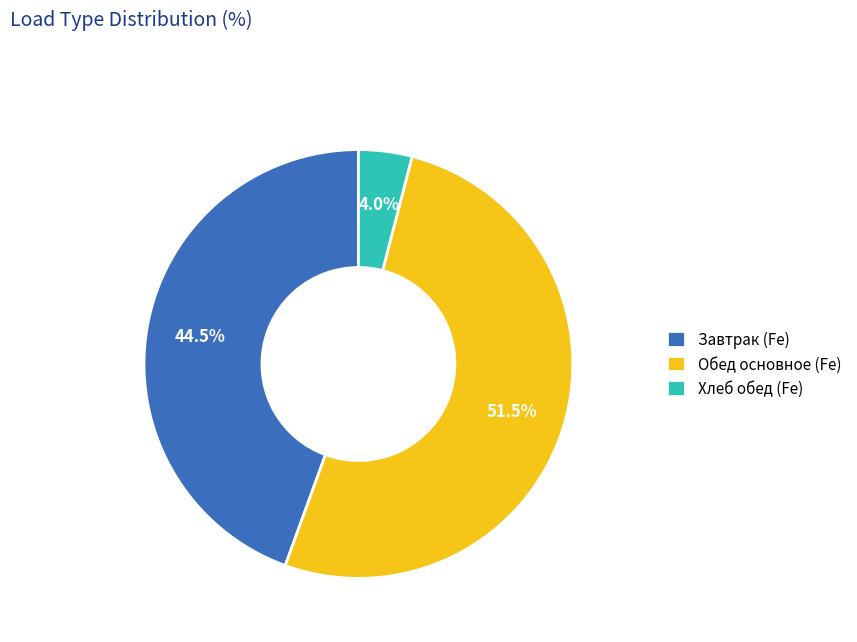

Which has a higher value, Хлеб обед (Fe) or Завтрак (Fe)?

Завтрак (Fe)